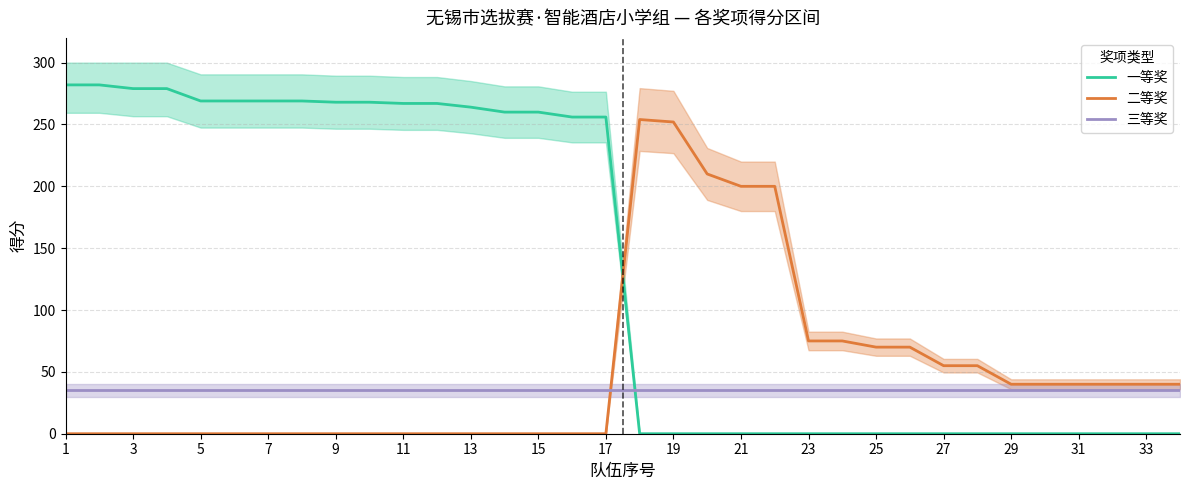

What are all the series names shown in the legend?

一等奖, 二等奖, 三等奖